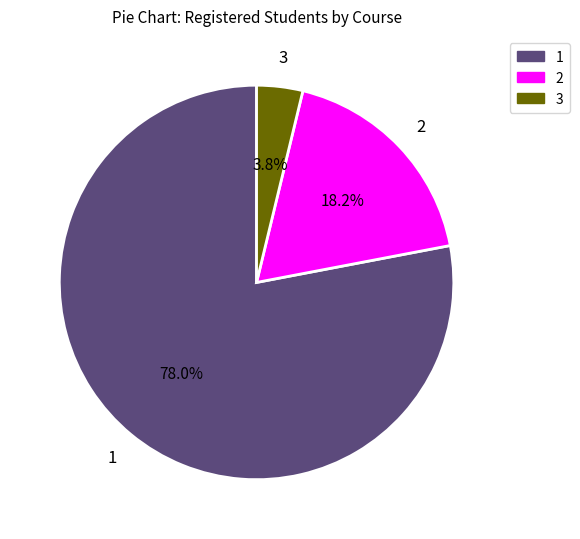

Is there a majority slice in this chart?

Yes